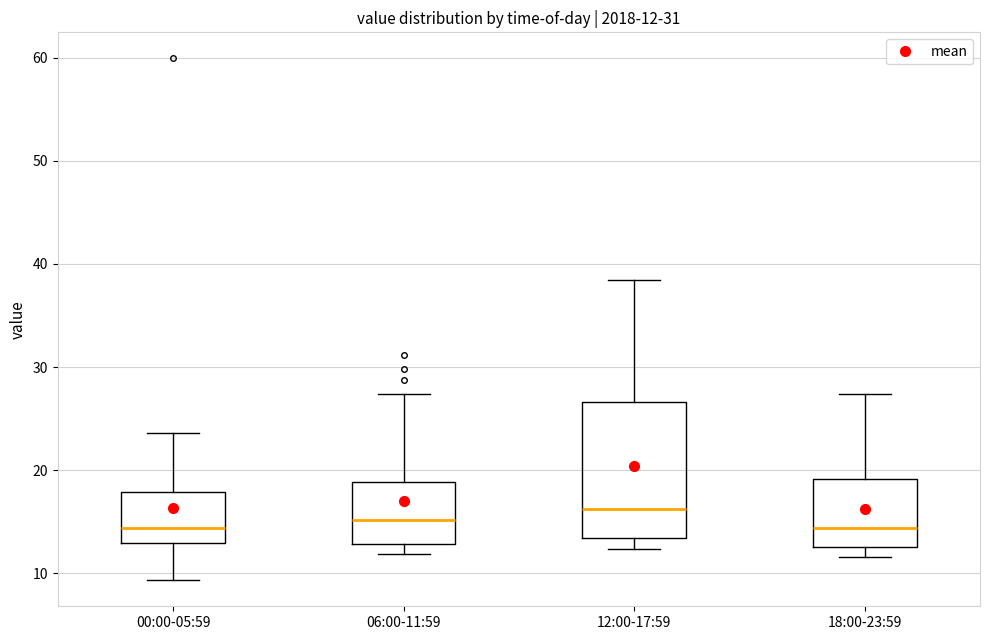

Comparing the boxes themselves (not the whiskers), which one is the tallest?

12:00-17:59